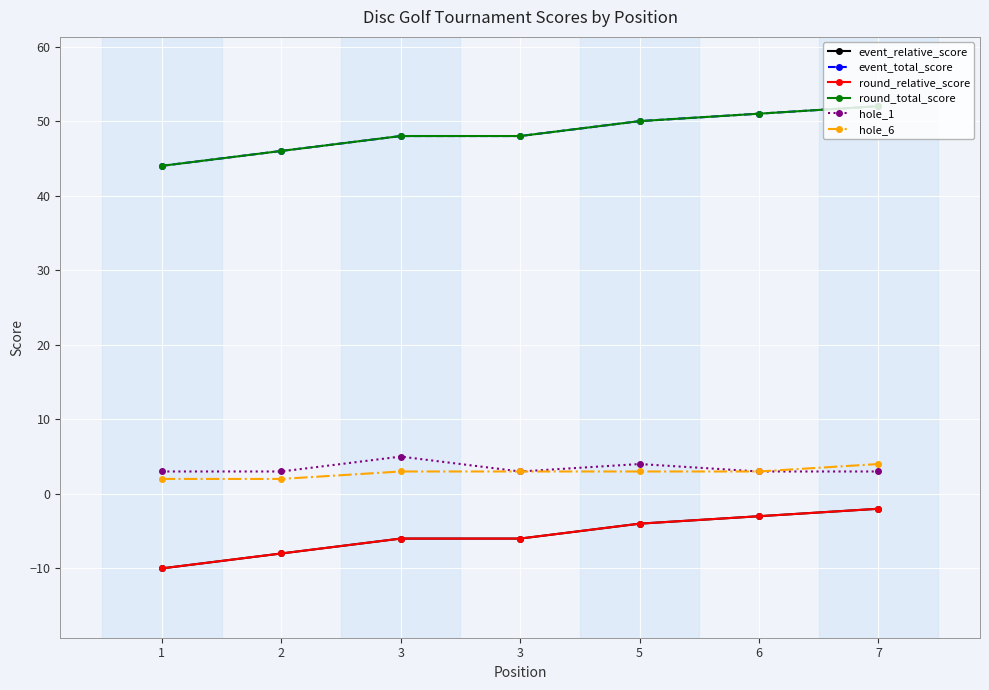

Is this an area chart (filled region under the line)?

No